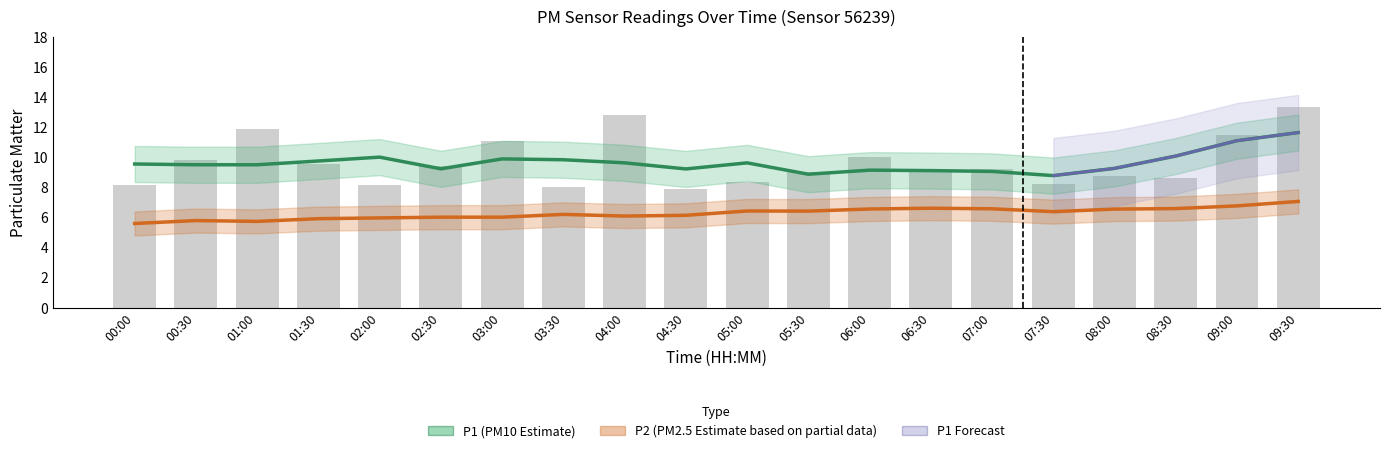

How many data points does each series have?

20